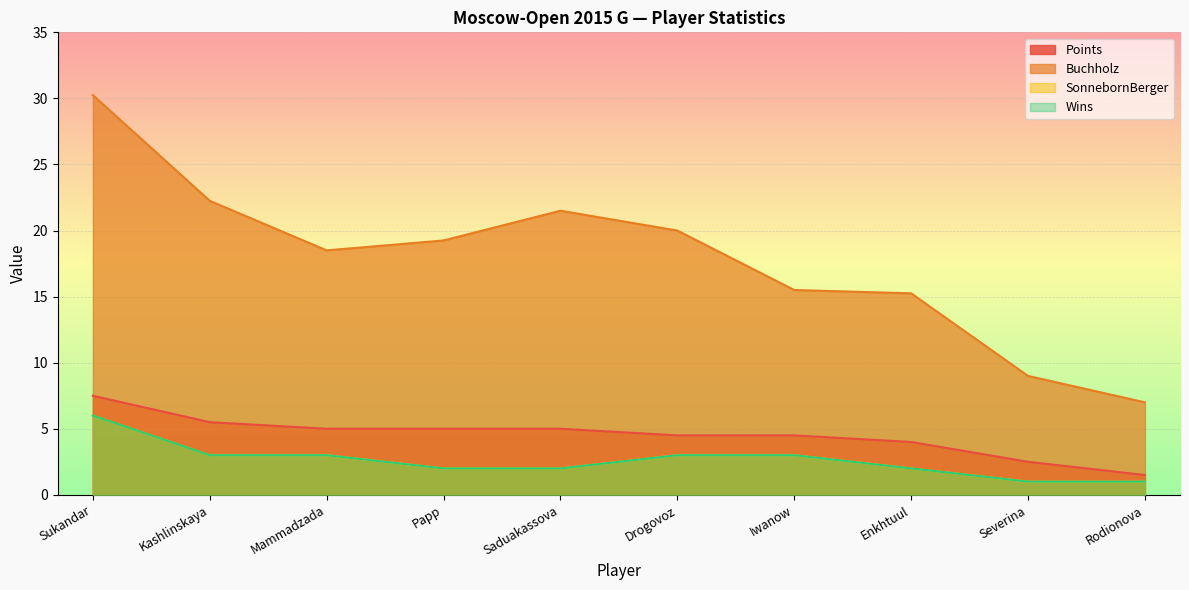

At how many categories does at least one series exceed 16?

6